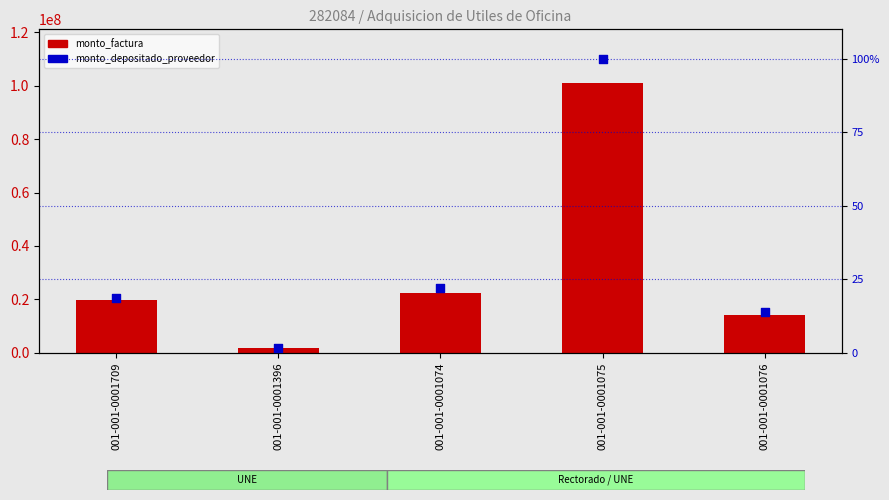

Is the value of monto_depositado_proveedor at 001-001-0001396 greater than the value of monto_factura at 001-001-0001396?

No